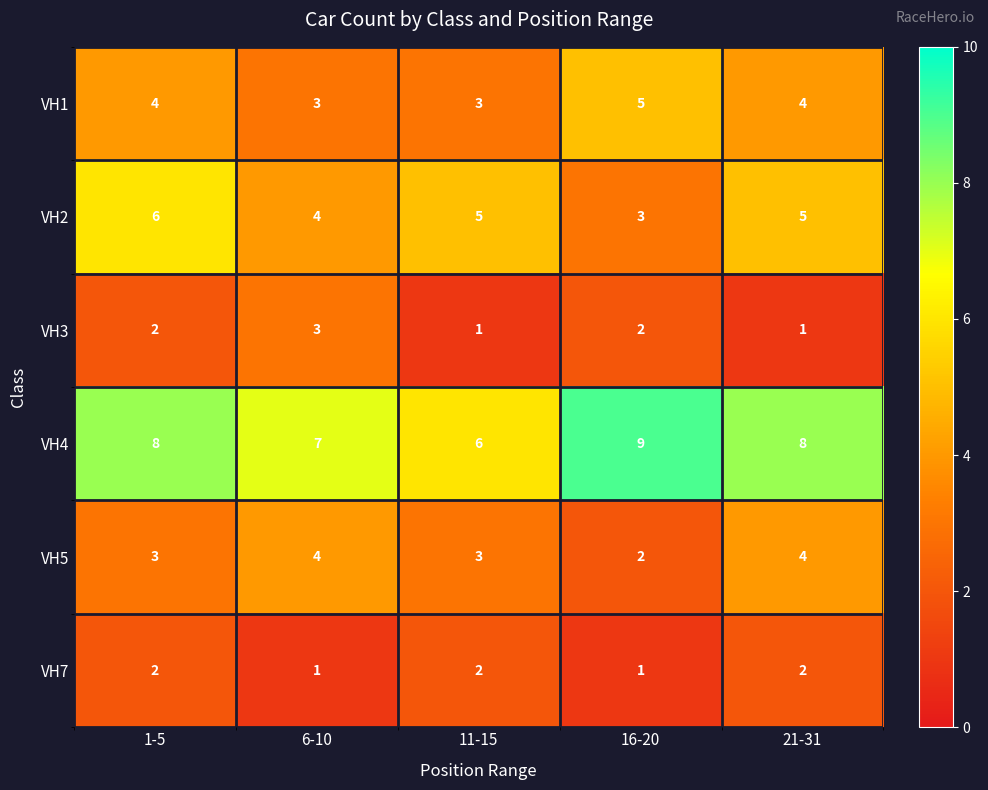

What is the sum of the VH1 values at 11-15 and 16-20?

8